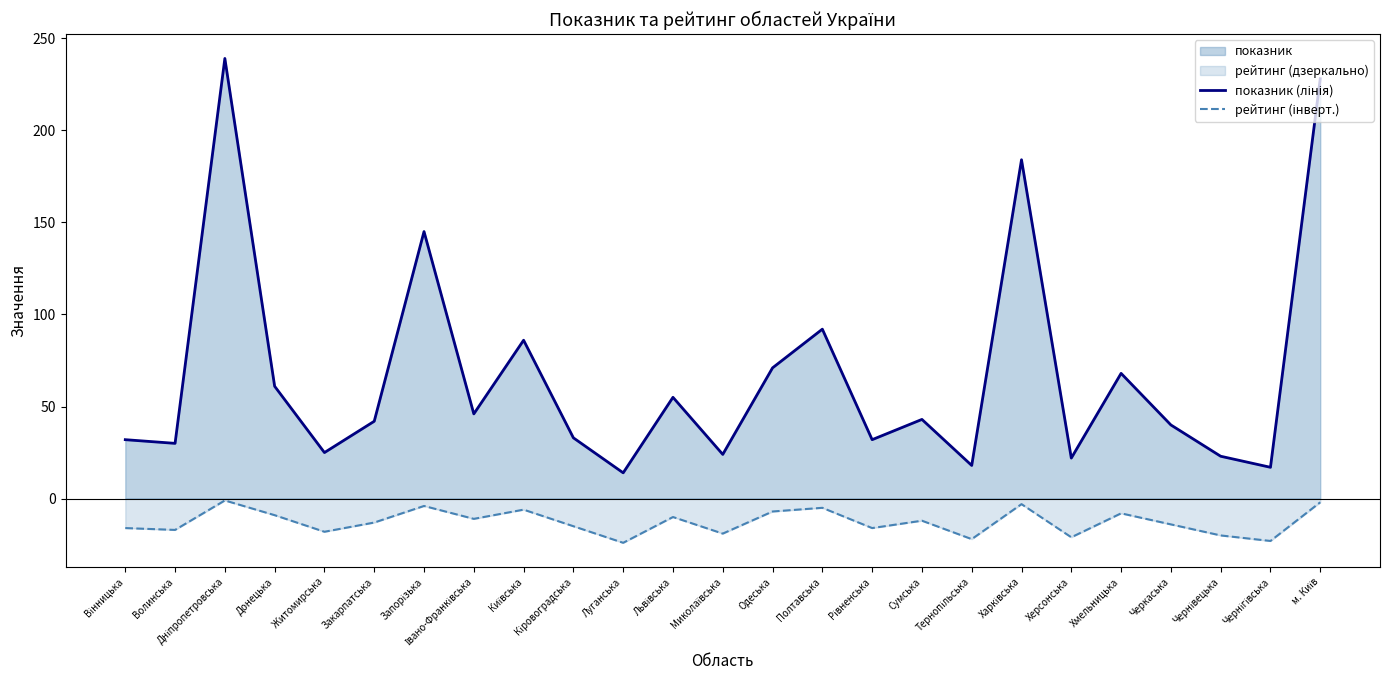

What is the sum of all показник (лінія) values?

1670